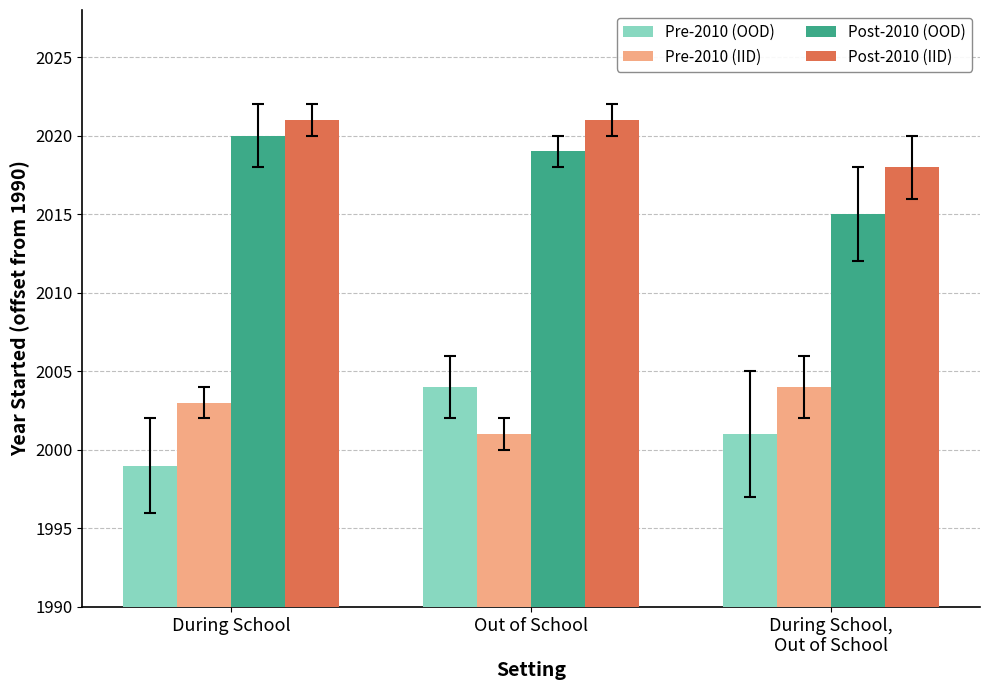

What are all the series names shown in the legend?

Pre-2010 (OOD), Pre-2010 (IID), Post-2010 (OOD), Post-2010 (IID)